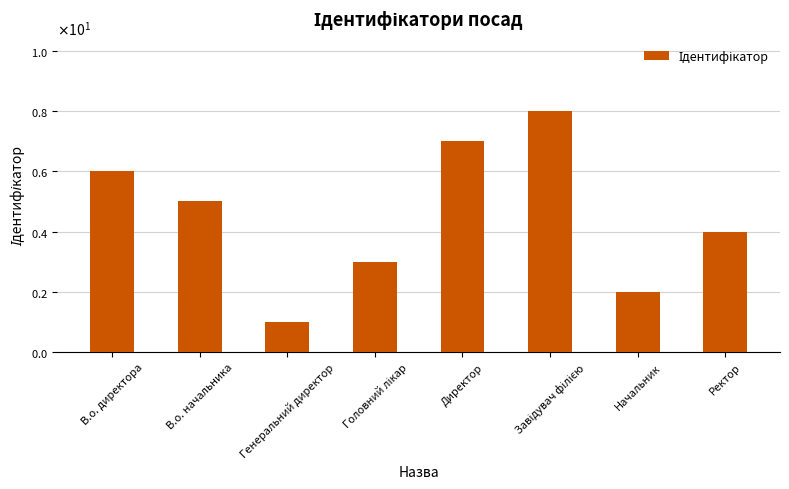

True or false: the data shows 5 at В.о. начальника.

True